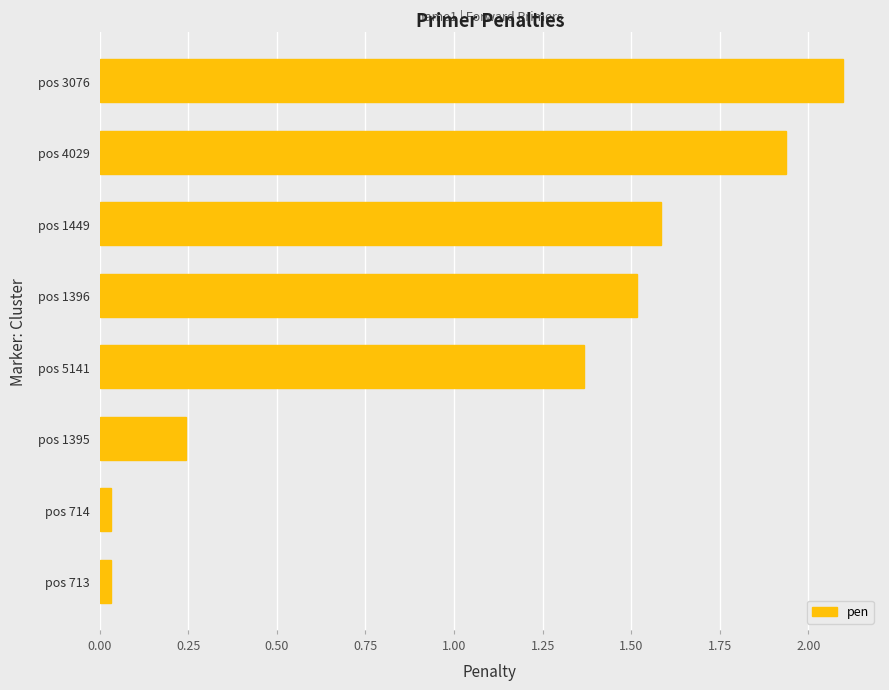

What is the ratio of the value at pos 1396 to the value at pos 5141?

1.1